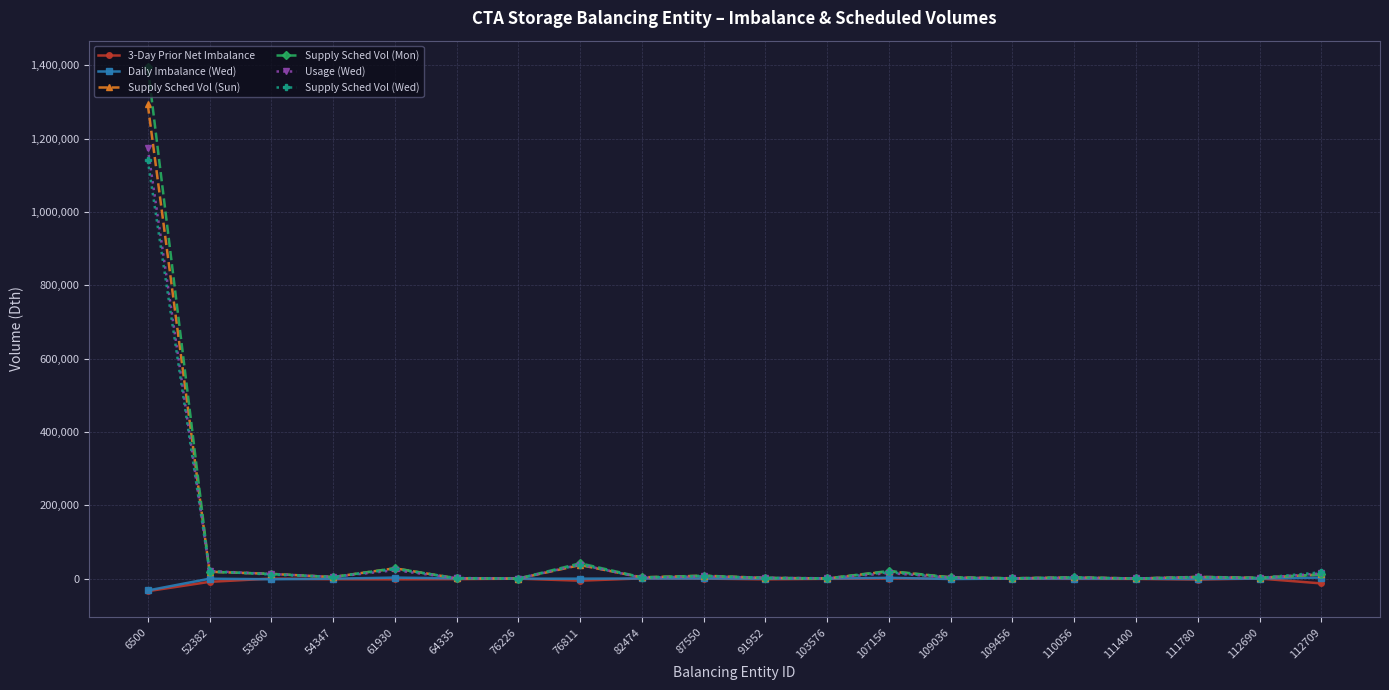

What is the greatest value displayed?

1396122